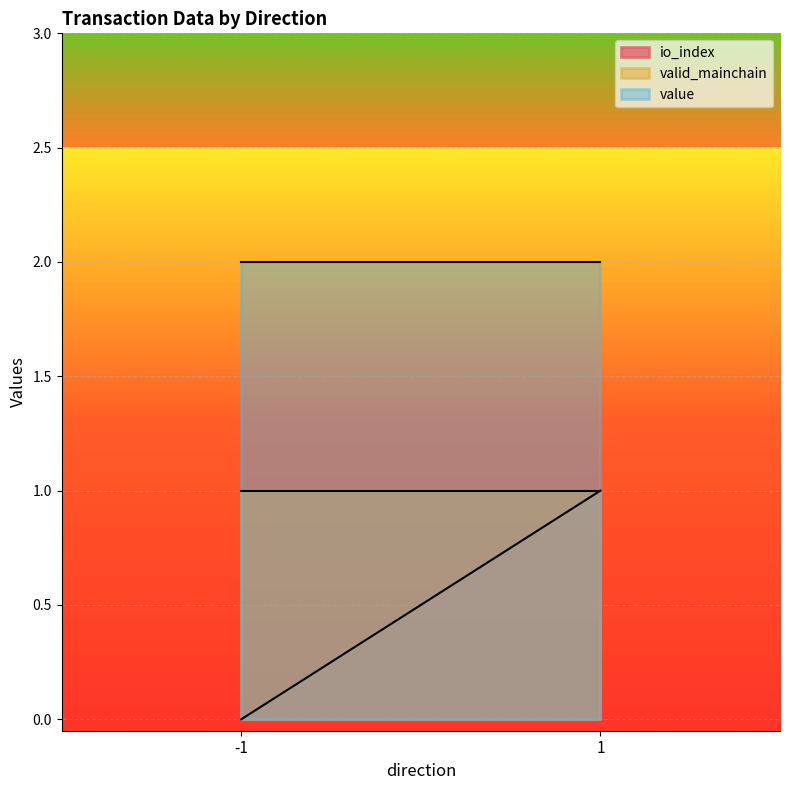

What is the average value of the valid_mainchain series?

1.0